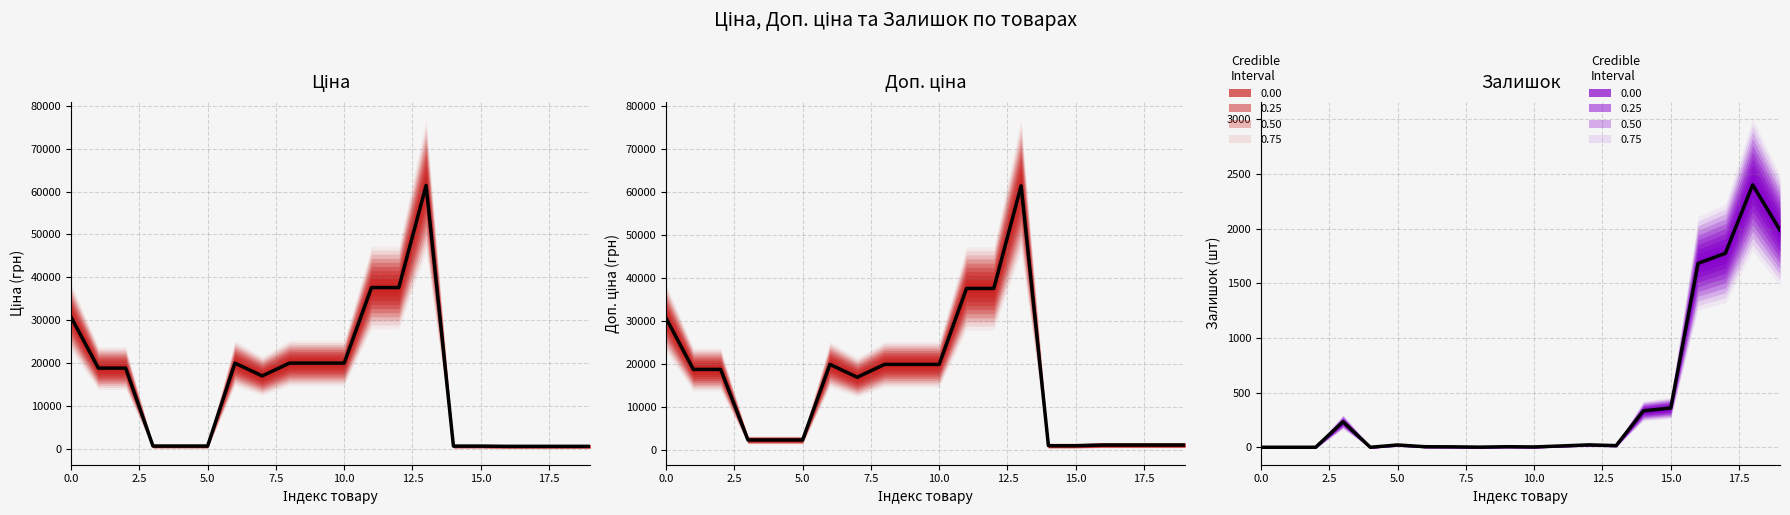

What is the sum of all Залишок values?

8855.0